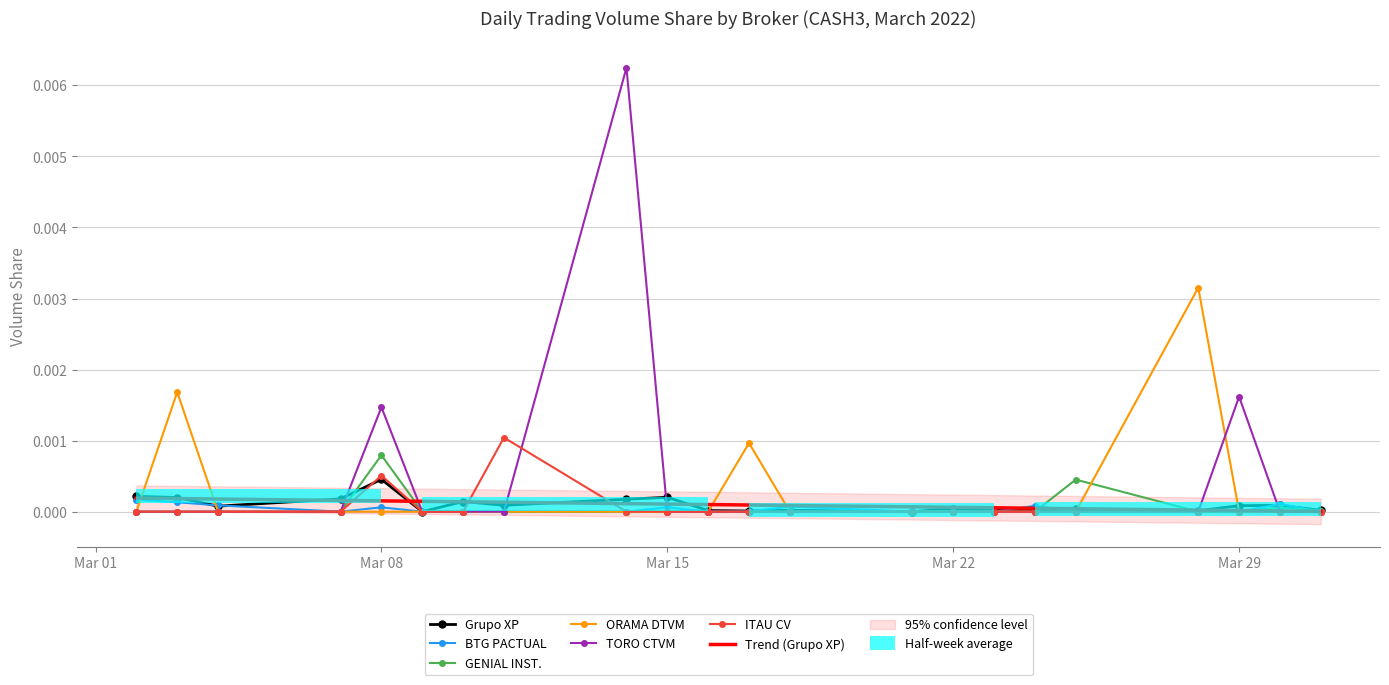

Which category has the lowest value across all series?

2022-03-09